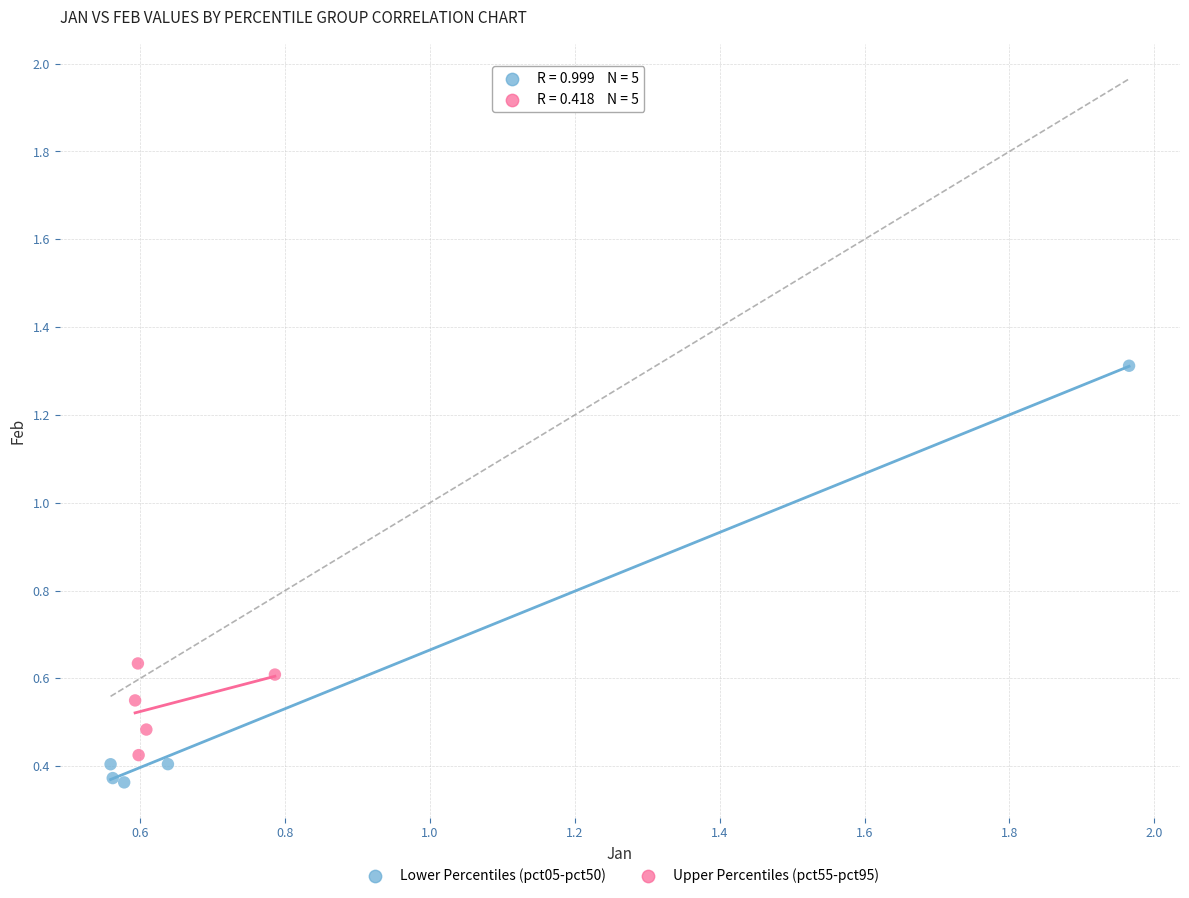

Which series has the largest Y range (max minus min)?

Lower Percentiles (pct05-pct50)